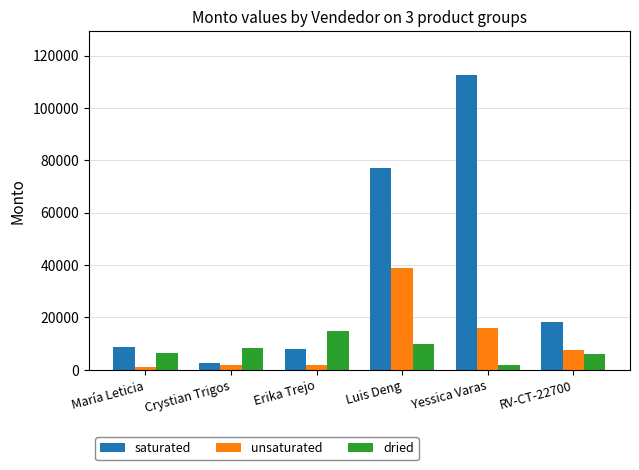

What is the label of the 5th bar from the left?

Yessica Varas